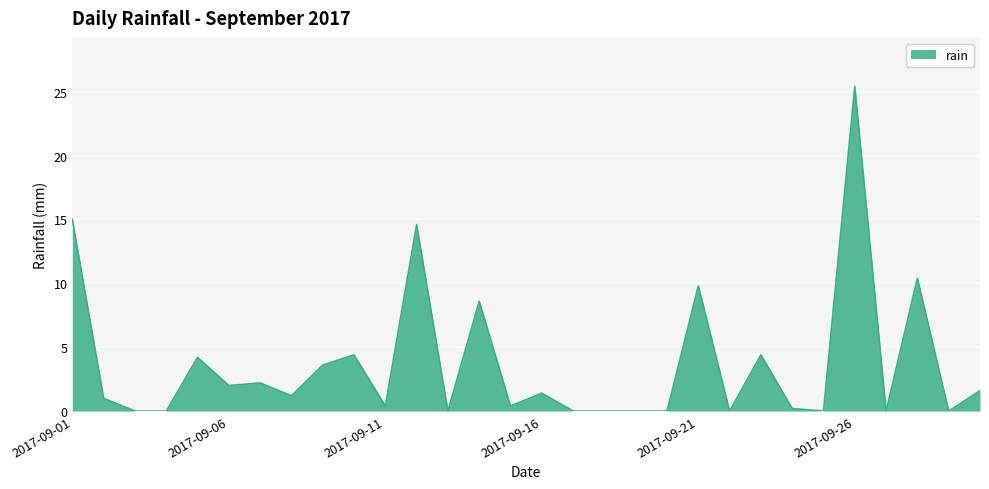

What is the difference between the maximum and minimum values?

25.4